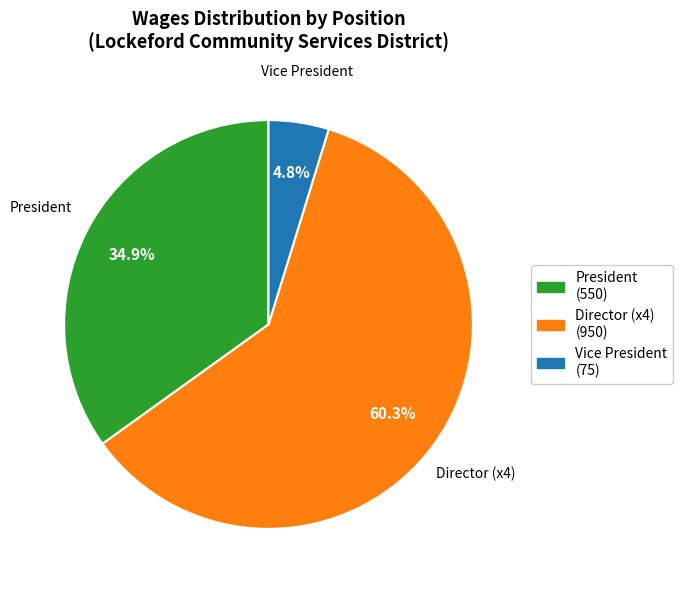

Does any single category account for the majority?

Yes